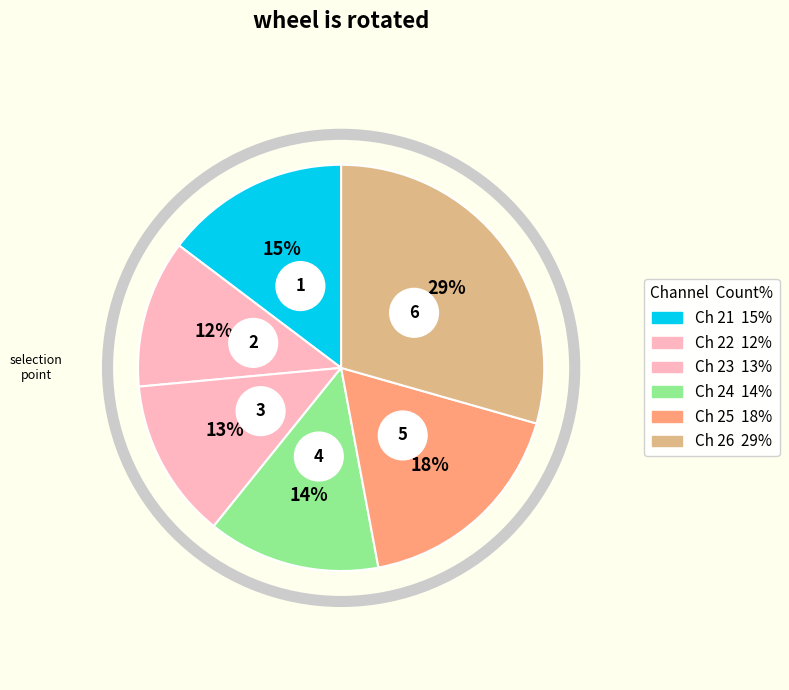

To the nearest percent, what is the average slice percentage?

17%